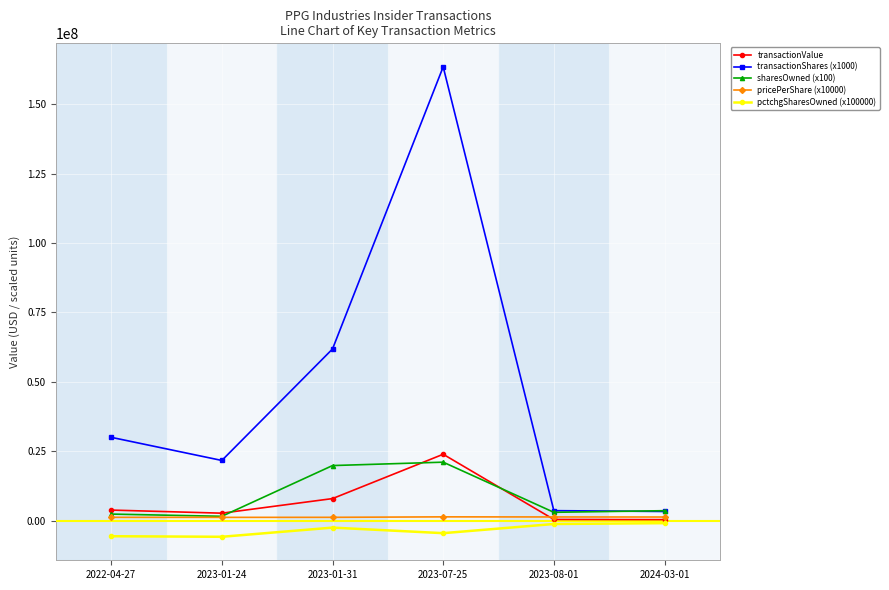

What is the label of the 1st point from the left?

2022-04-27